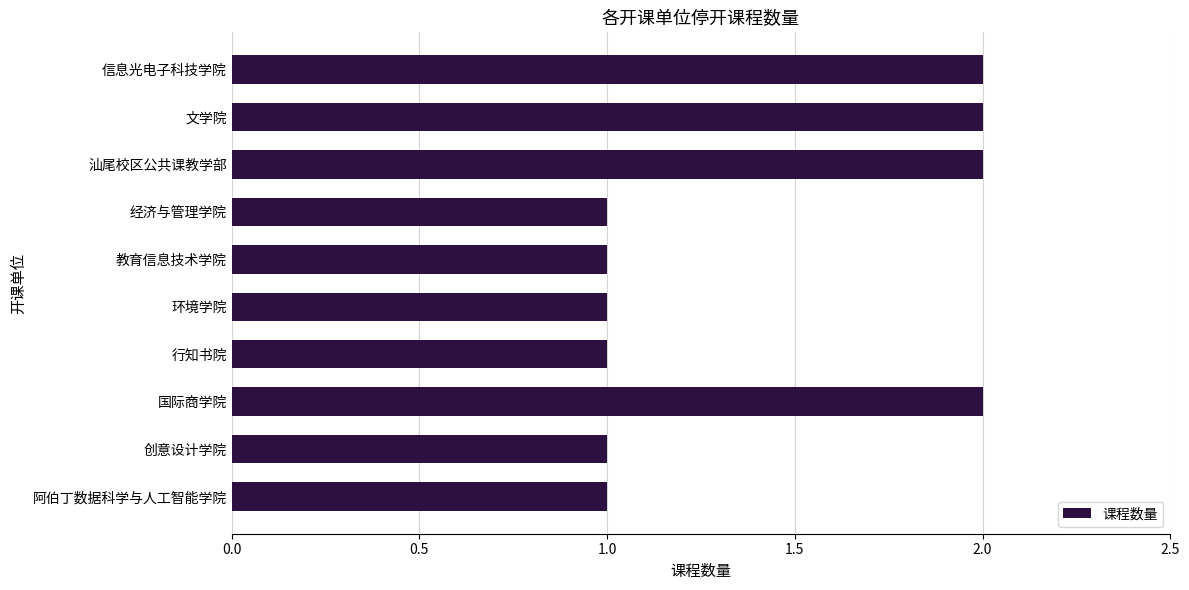

The chart shows a value of 1 at 信息光电子科技学院. True or false?

False